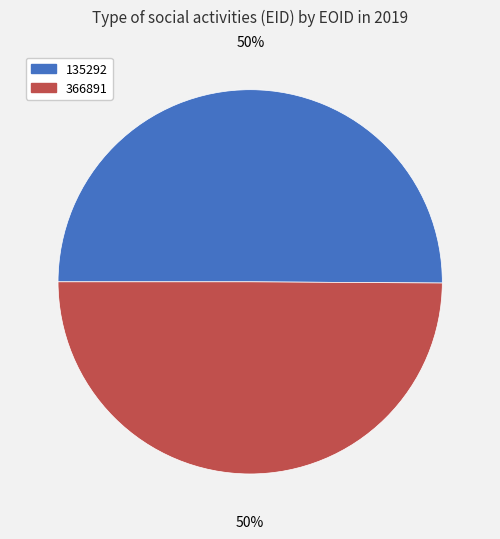

What is the ratio of the value at 366891 to the value at 135292?

1.0